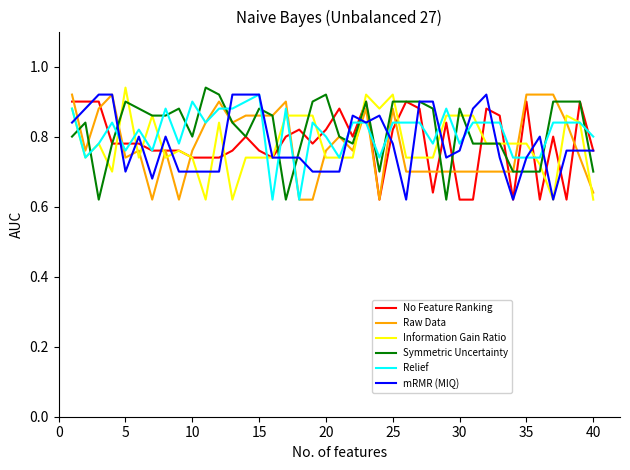

Is this an area chart (filled region under the line)?

No